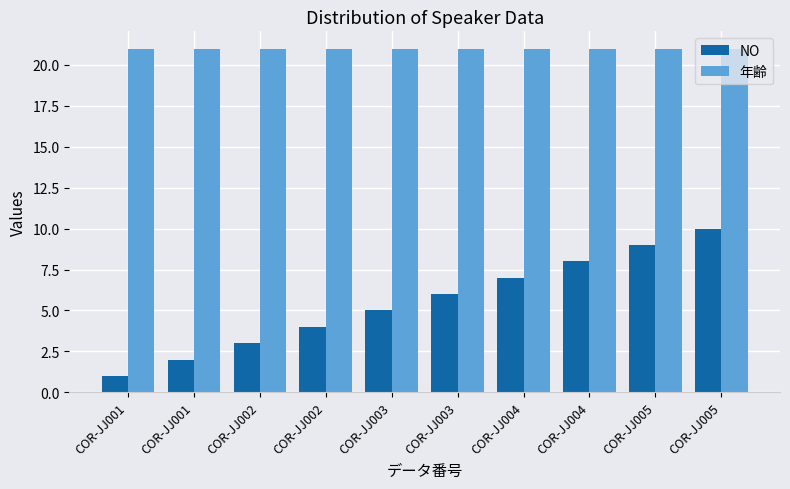

Which has a higher value, COR-JJ001 or COR-JJ005?

COR-JJ005